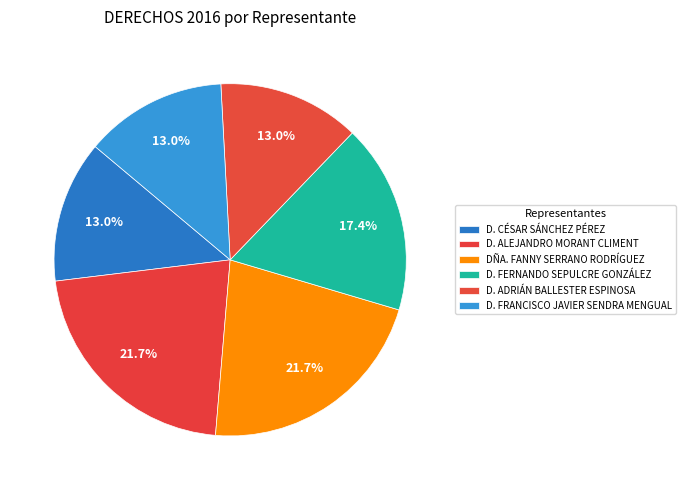

Is it true that D. ALEJANDRO MORANT CLIMENT is 22% of the pie?

True